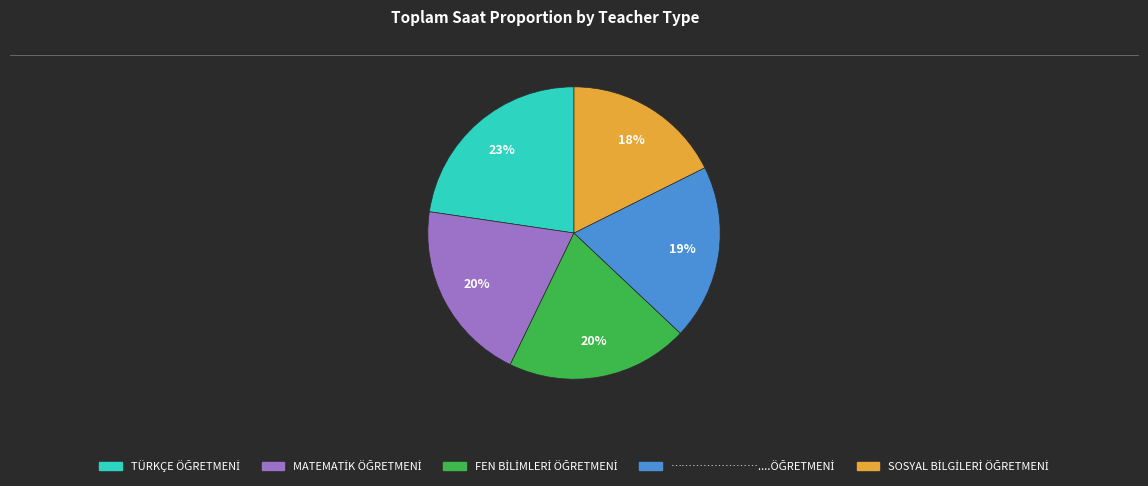

Count the number of slices in the pie.

5